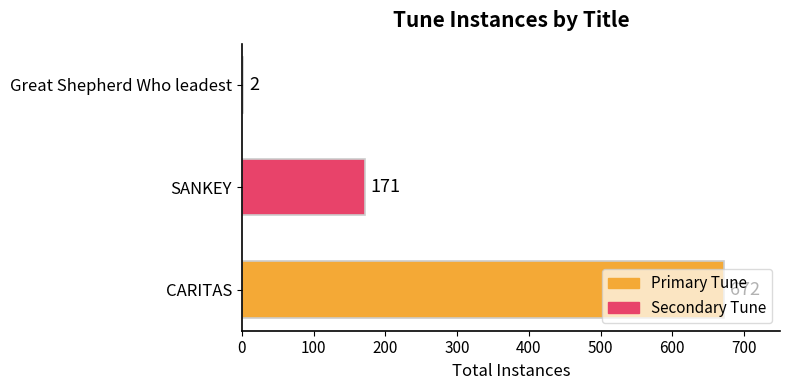

How many categories are shown in the chart?

3